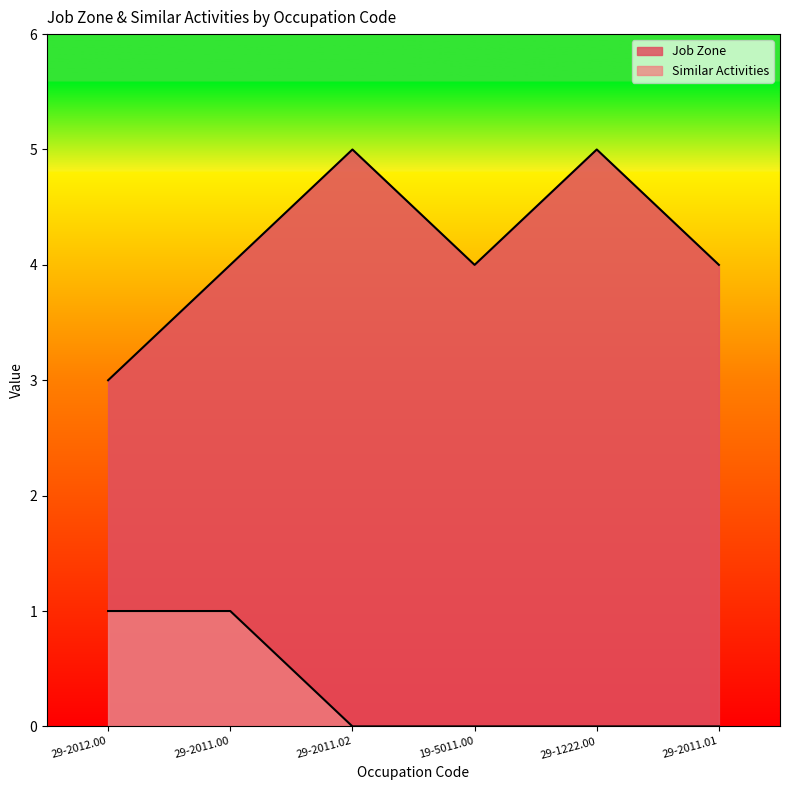

How many values in Similar Activities are above zero?

2